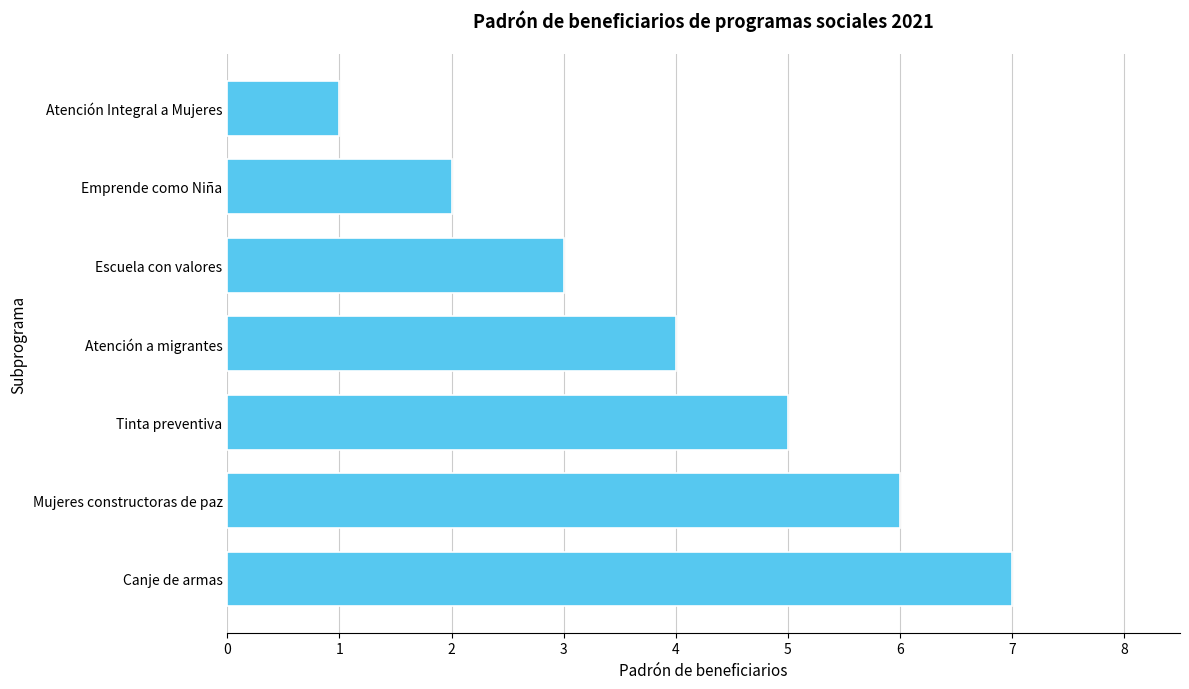

Are the bars horizontal?

Yes